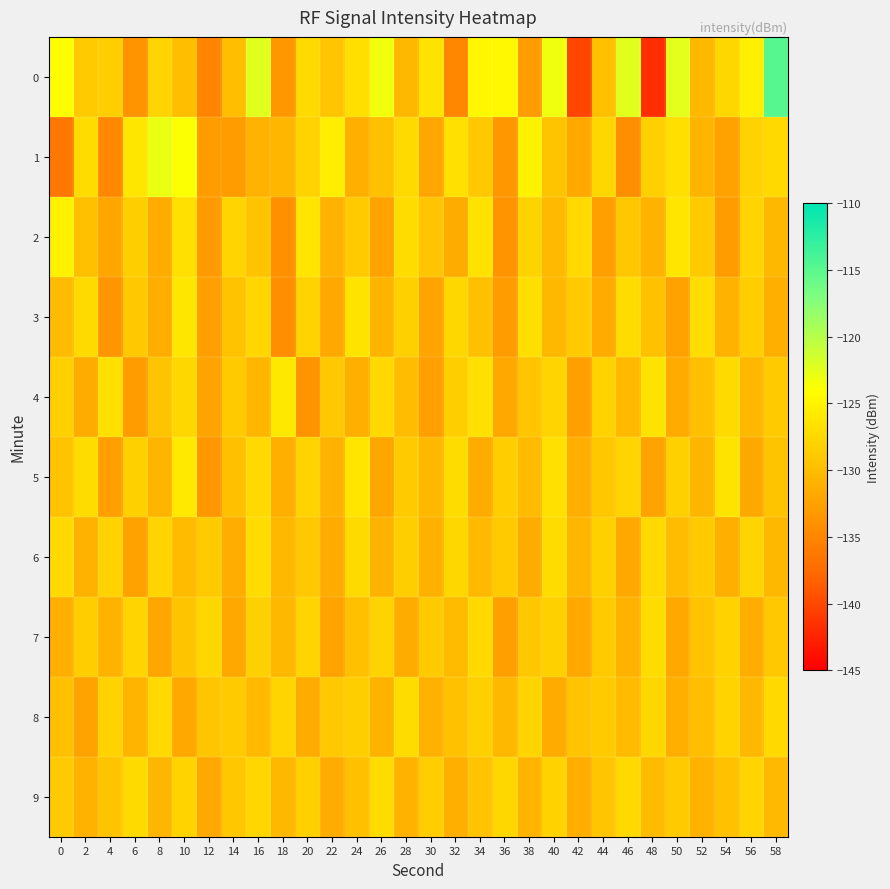

Reading left to right, extract all data points from this chart.

0: 0=-124.1	2=-128.7	4=-128.4	6=-133.9	8=-127.9	10=-129.9	12=-135.1	14=-129.9	16=-122.4	18=-133.5	20=-127.3	22=-129.1	24=-126.9	26=-123.3	28=-130.4	30=-126.5	32=-135.0	34=-124.7	36=-124.5	38=-133.0	40=-123.2	42=-140.1	44=-129.7	46=-122.3	48=-141.8	50=-122.5	52=-130.5	54=-127.6	56=-125.4	58=-114.8
1: 0=-136.2	2=-127.1	4=-134.7	6=-126.2	8=-123.0	10=-123.8	12=-132.9	14=-133.0	16=-131.0	18=-130.6	20=-128.0	22=-125.5	24=-131.2	26=-129.8	28=-127.3	30=-132.1	32=-126.7	34=-128.9	36=-133.4	38=-125.1	40=-129.3	42=-131.8	44=-127.6	46=-134.2	48=-128.3	50=-126.9	52=-130.7	54=-132.5	56=-128.1	58=-127.4
2: 0=-125.3	2=-129.7	4=-132.1	6=-128.4	8=-131.6	10=-126.8	12=-133.2	14=-127.9	16=-129.5	18=-134.1	20=-126.3	22=-130.8	24=-128.7	26=-132.4	28=-127.1	30=-129.2	32=-131.5	34=-126.6	36=-133.8	38=-128.0	40=-130.3	42=-127.5	44=-132.7	46=-129.1	48=-131.0	50=-126.4	52=-128.6	54=-133.0	56=-127.8	58=-130.5
3: 0=-130.1	2=-127.3	4=-133.6	6=-128.9	8=-131.4	10=-126.2	12=-132.8	14=-129.5	16=-127.7	18=-134.3	20=-128.1	22=-131.9	24=-126.5	26=-130.7	28=-128.3	30=-132.2	32=-127.6	34=-129.8	36=-133.1	38=-126.9	40=-130.4	42=-128.7	44=-131.7	46=-127.2	48=-129.6	50=-132.5	52=-127.0	54=-130.9	56=-128.5	58=-131.3
4: 0=-128.2	2=-131.5	4=-126.8	6=-133.1	8=-129.4	10=-127.6	12=-132.3	14=-128.8	16=-130.6	18=-126.1	20=-133.7	22=-129.0	24=-131.2	26=-127.5	28=-130.0	30=-132.8	32=-128.4	34=-126.7	36=-131.9	38=-129.2	40=-127.9	42=-132.6	44=-128.1	46=-130.3	48=-126.5	50=-131.7	52=-129.8	54=-127.3	56=-130.5	58=-128.6
5: 0=-129.5	2=-127.1	4=-132.8	6=-128.3	8=-130.7	10=-125.9	12=-133.4	14=-129.8	16=-127.5	18=-131.2	20=-128.0	22=-130.9	24=-126.3	26=-132.1	28=-128.7	30=-130.4	32=-127.2	34=-131.6	36=-128.5	38=-130.1	40=-126.8	42=-131.3	44=-129.1	46=-127.9	48=-132.4	50=-128.2	52=-130.6	54=-126.5	56=-131.8	58=-129.3
6: 0=-127.4	2=-130.8	4=-128.1	6=-132.5	8=-127.8	10=-130.2	12=-128.6	14=-131.4	16=-127.1	18=-130.5	20=-128.9	22=-131.7	24=-127.3	26=-130.9	28=-128.4	30=-131.1	32=-127.6	34=-130.3	36=-128.8	38=-131.5	40=-127.2	42=-130.6	44=-128.3	46=-131.8	48=-127.5	50=-130.0	52=-128.7	54=-131.2	56=-127.9	58=-130.4
7: 0=-131.2	2=-128.5	4=-130.9	6=-127.8	8=-132.1	10=-129.4	12=-127.6	14=-131.8	16=-128.2	18=-130.5	20=-127.9	22=-132.3	24=-129.7	26=-128.0	28=-131.5	30=-128.8	32=-130.2	34=-127.5	36=-132.6	38=-129.1	40=-128.3	42=-131.9	44=-128.6	46=-130.8	48=-127.2	50=-132.0	52=-129.5	54=-128.1	56=-131.4	58=-128.9
8: 0=-129.8	2=-132.4	4=-128.1	6=-130.7	8=-127.5	10=-131.9	12=-129.2	14=-128.6	16=-130.3	18=-127.8	20=-131.5	22=-129.0	24=-128.4	26=-130.8	28=-127.2	30=-131.1	32=-129.6	34=-128.3	36=-130.5	38=-127.9	40=-131.7	42=-129.3	44=-128.7	46=-130.1	48=-127.6	50=-131.3	52=-129.9	54=-128.0	56=-130.4	58=-127.4
9: 0=-128.7	2=-131.0	4=-129.4	6=-127.3	8=-130.6	10=-128.0	12=-131.8	14=-129.1	16=-127.7	18=-130.4	20=-128.3	22=-131.6	24=-129.8	26=-127.1	28=-130.9	30=-128.5	32=-131.2	34=-129.5	36=-127.6	38=-130.7	40=-128.1	42=-131.4	44=-129.2	46=-127.5	48=-130.2	50=-128.8	52=-131.0	54=-129.6	56=-127.9	58=-130.3